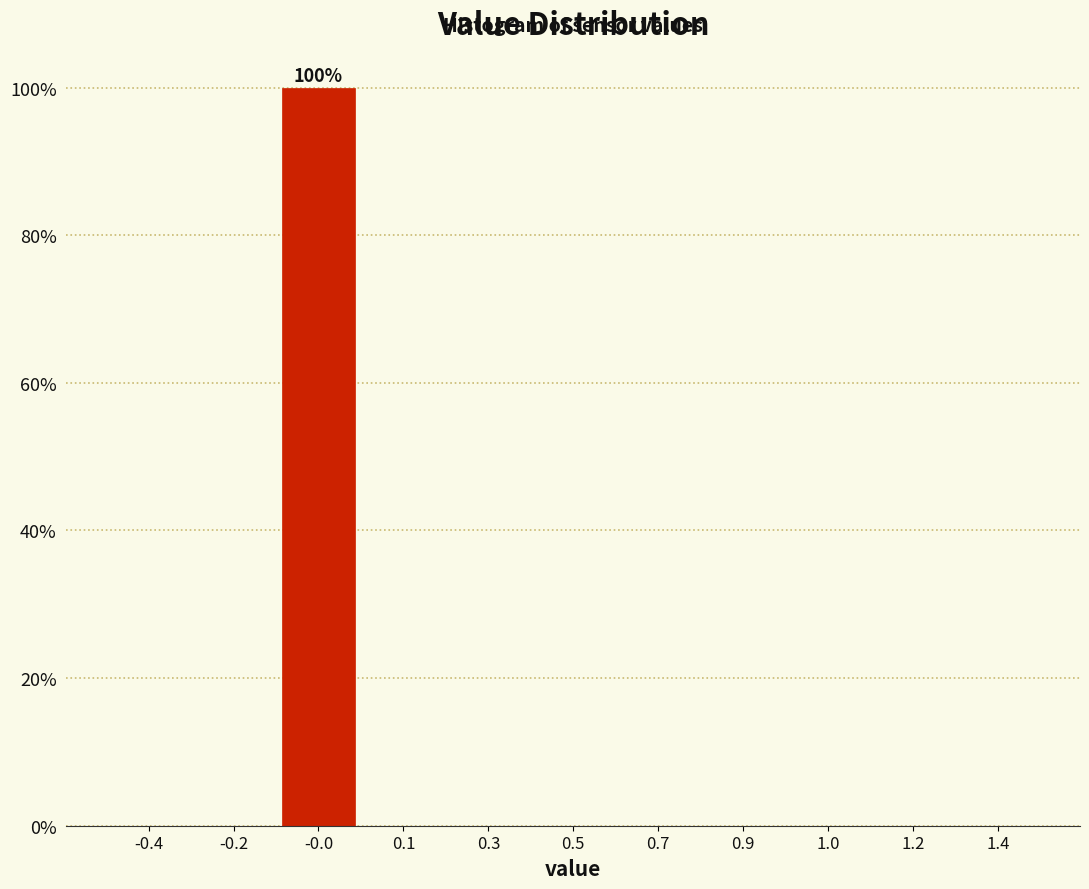

Reading right to left, transcribe all the data shown in this chart.

1.4=0	1.2=0	1.0=0	0.9=0	0.7=0	0.5=0	0.3=0	0.1=0	-0.0=100	-0.2=0	-0.4=0